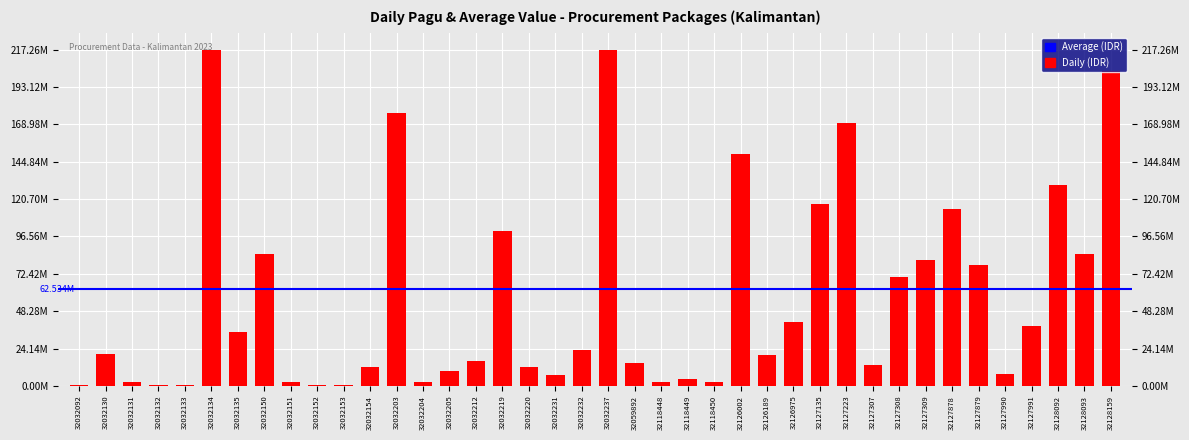

Reading left to right, transcribe all the data shown in this chart.

32032092=400000	32032130=20650000	32032131=2500000	32032132=400000	32032133=400000	32032134=217200000	32032135=34750000	32032150=85366000	32032151=2500000	32032152=400000	32032153=400000	32032154=11950000	32032203=175952000	32032204=2500000	32032205=9500000	32032212=15957000	32032219=99958000	32032220=12200000	32032231=7000000	32032232=23100000	32032237=217260000	32059892=14700000	32118448=2782000	32118449=4279600	32118450=2679226	32126002=150056000	32126189=20100000	32126975=41378000	32127135=117418000	32127223=170076000	32127307=13300000	32127308=70084000	32127309=81600000	32127878=114296000	32127879=77900000	32127990=7999305	32127991=38950000	32128092=129729764	32128093=85350000	32128159=203557057